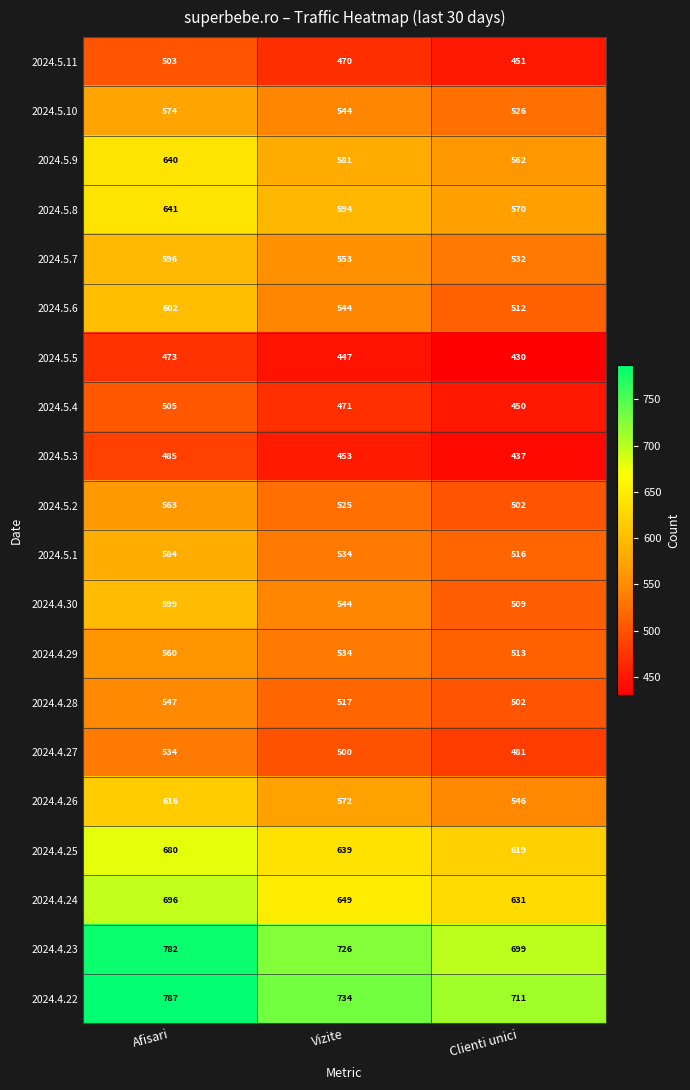

What is the sum of the 2024.5.7 values at Afisari and Vizite?

1149